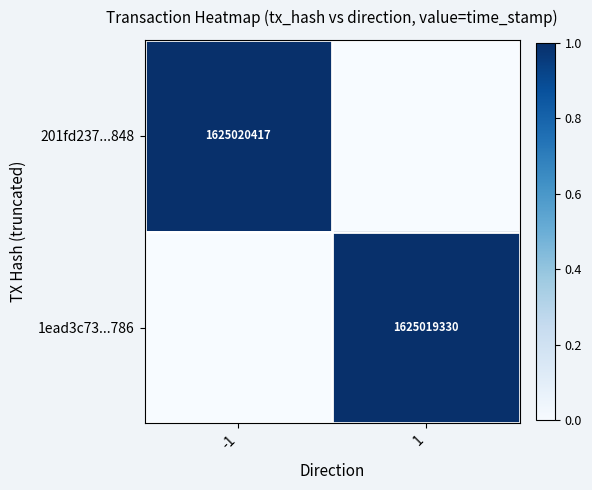

Is the value of 1ead3c73...786 at 1 greater than the value of 201fd237...848 at -1?

No